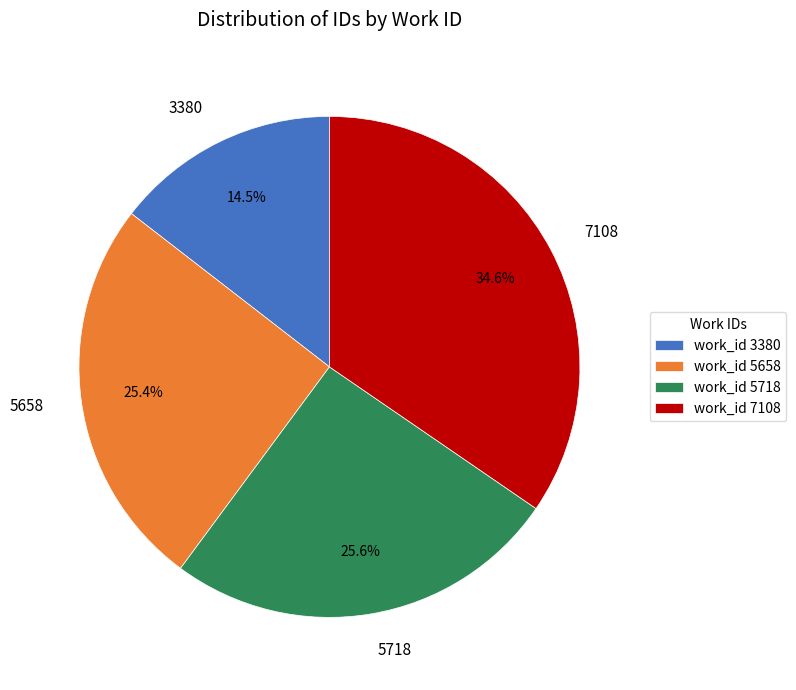

Is the sum of 5658 and 3380 greater than half?

No